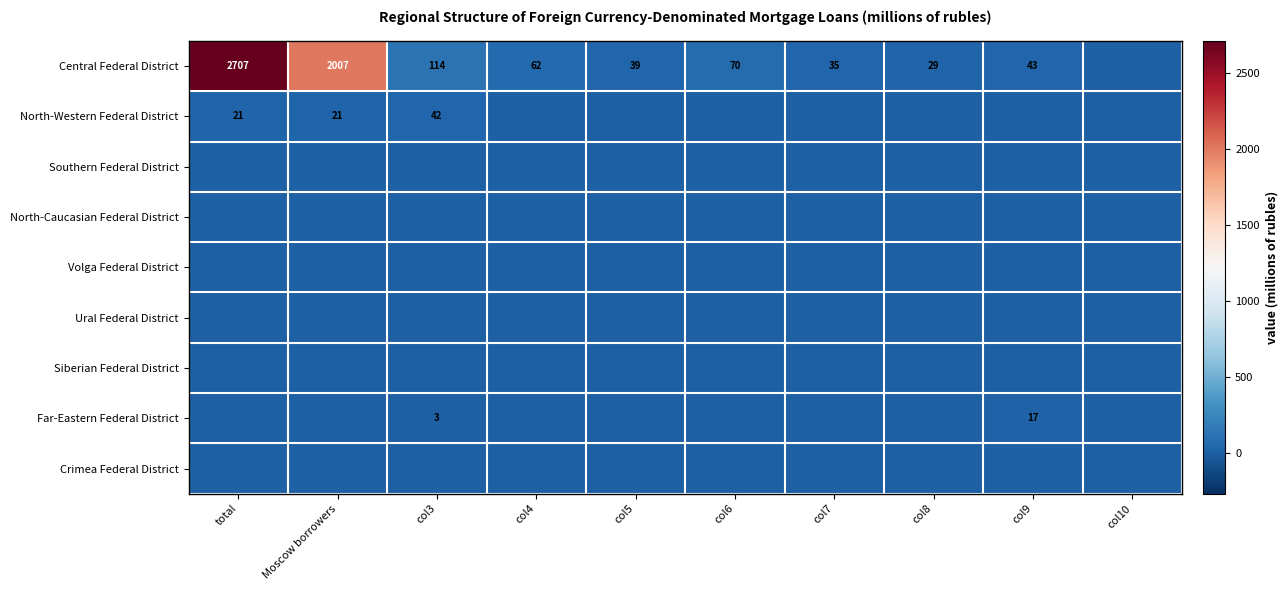

The Ural Federal District series shows 0 at col3. True or false?

True